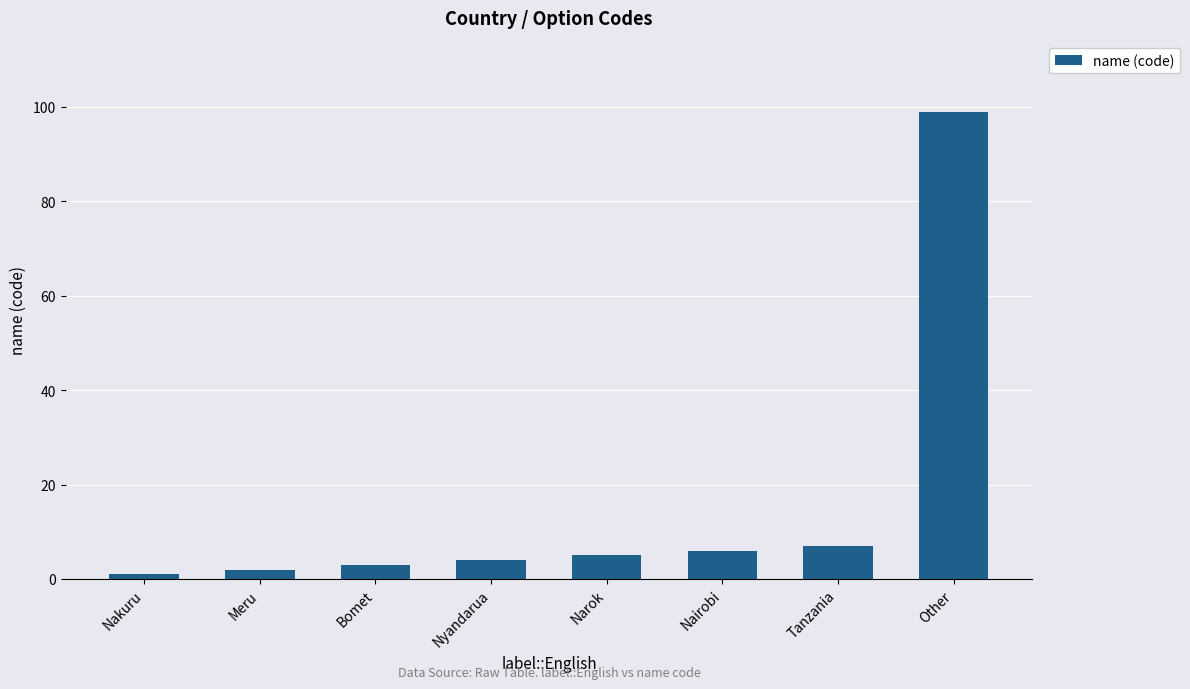

What is the label of the 8th bar from the left?

Other